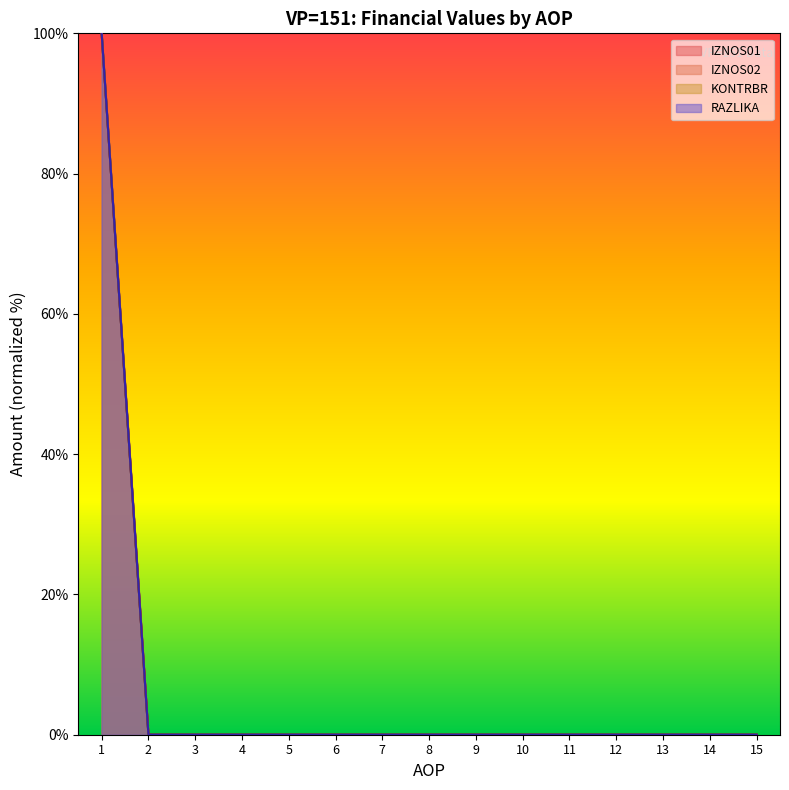

True or false: KONTRBR and RAZLIKA intersect in this chart.

False